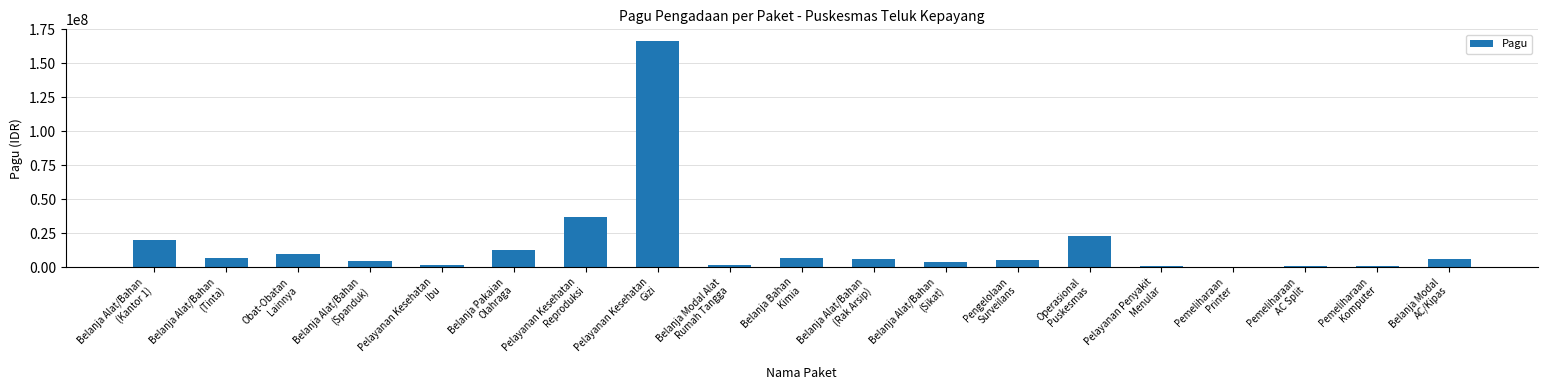

What is the sum of all values?

312250760